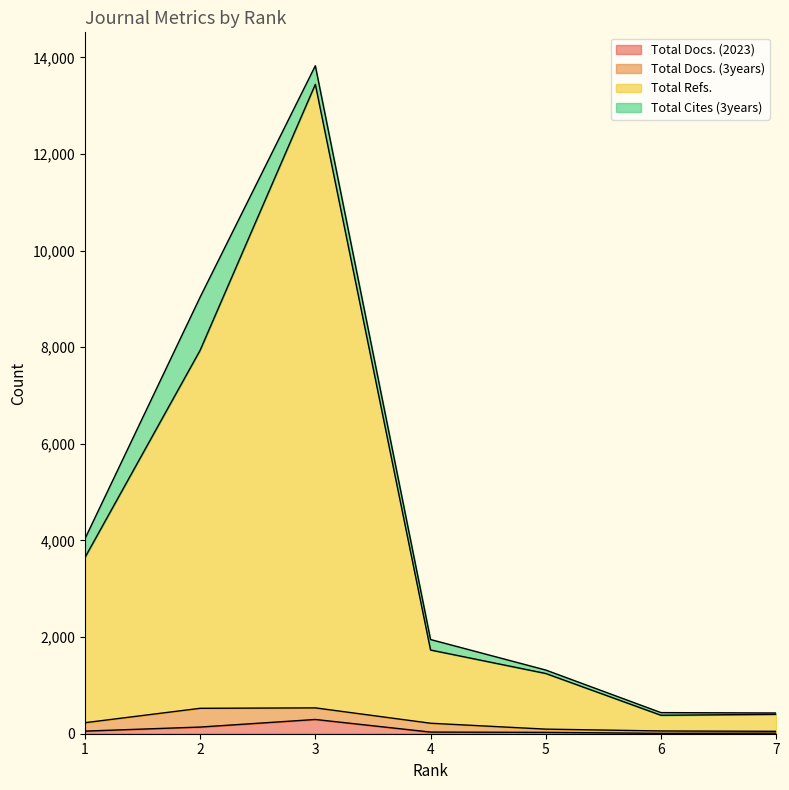

Rank the categories by Total Refs. value from lowest to highest.

6, 7, 5, 4, 1, 2, 3